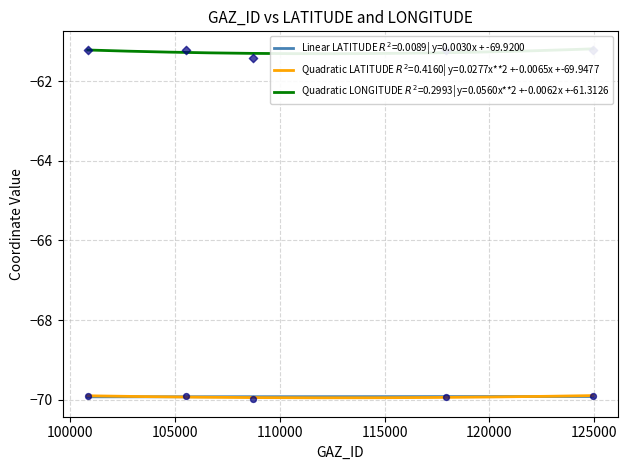

Which series reaches the minimum Y coordinate?

LATITUDE